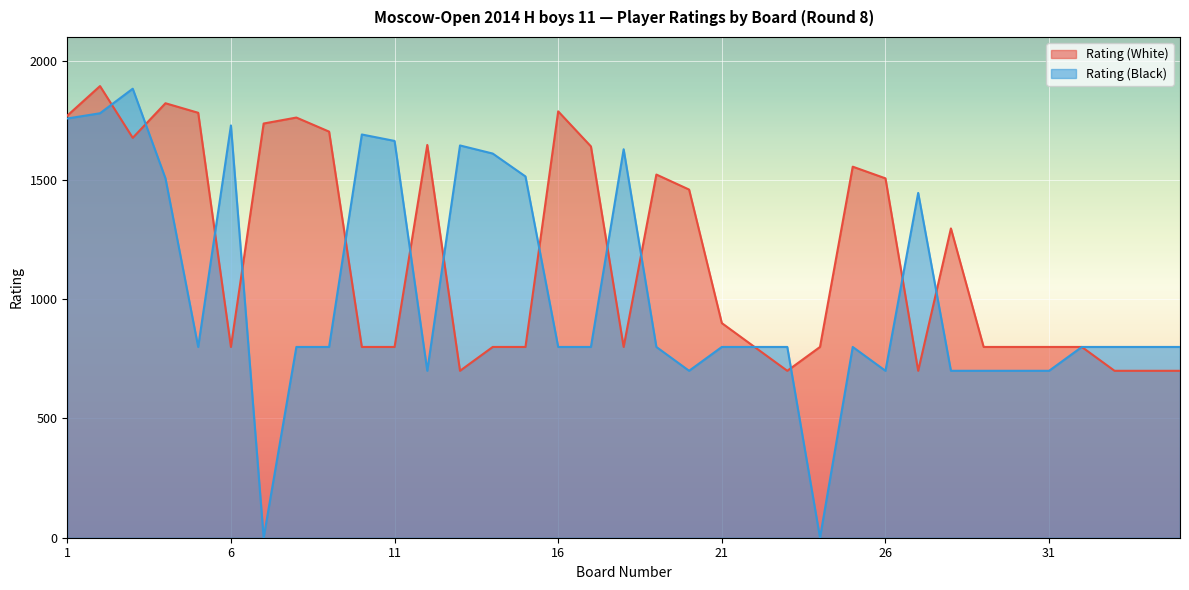

How many intersections are there between Rating (Black) and Rating (White)?

13